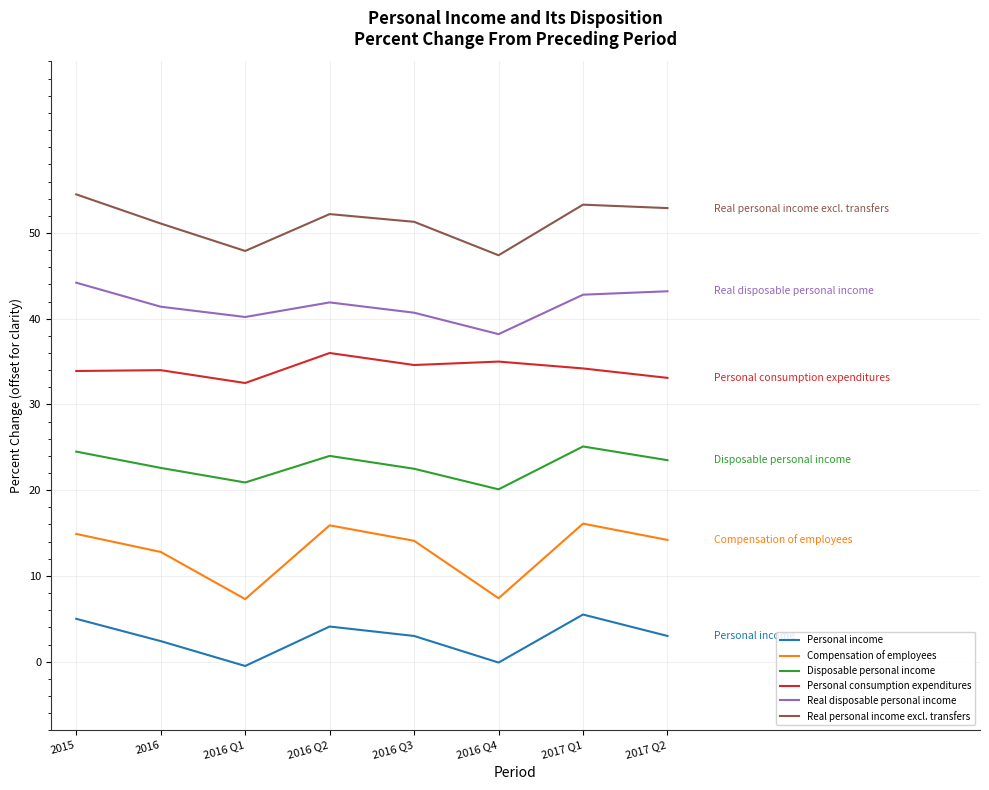

Is the value of Real personal income excl. transfers at 2016 Q2 greater than the value of Compensation of employees at 2016?

Yes